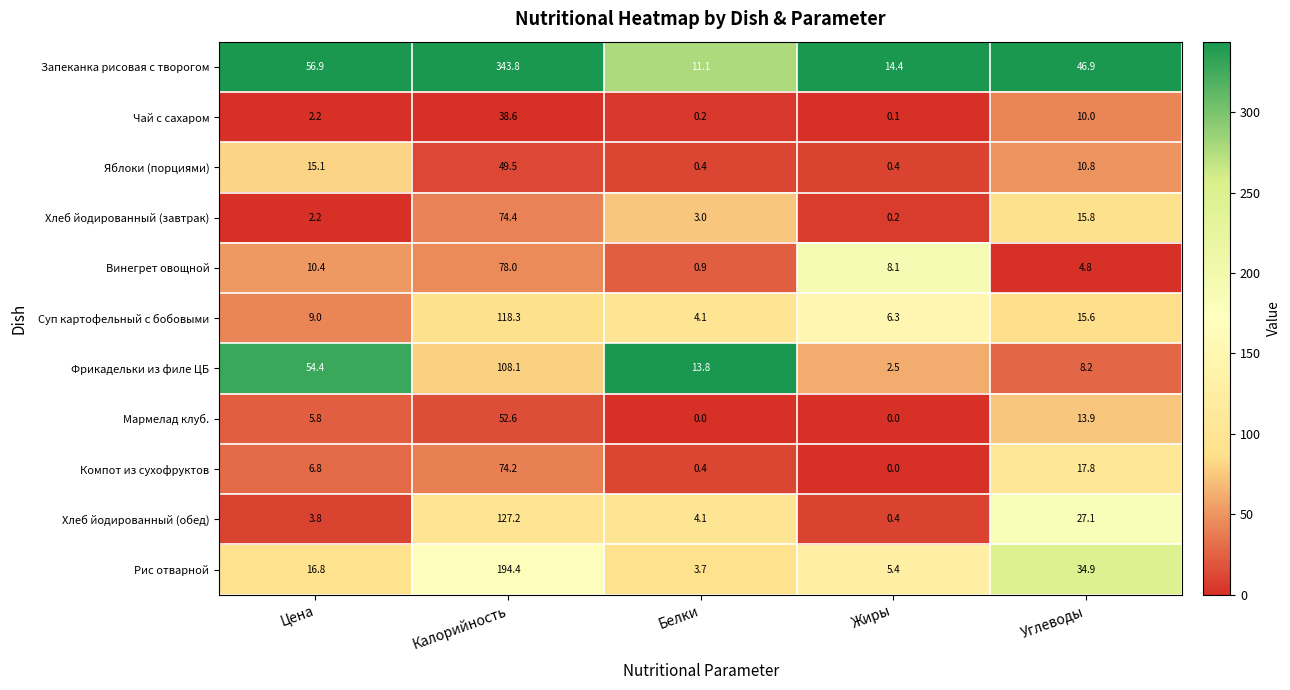

Is it true that Яблоки (порциями) equals 49.5 at Калорийность?

True